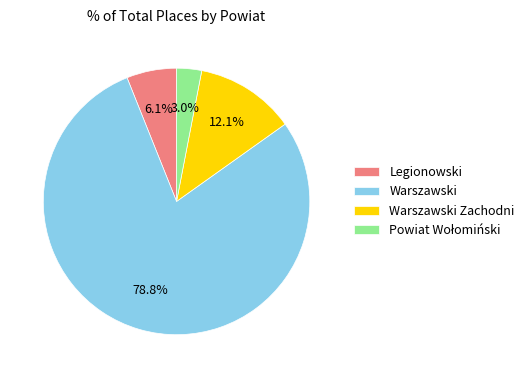

To the nearest percent, what portion does Legionowski represent?

6%